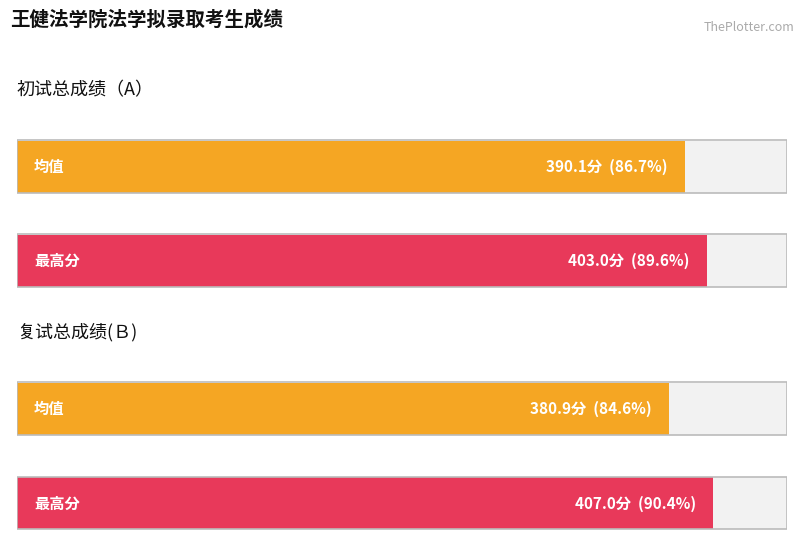

What is the average value of the 初试总成绩（A） series?

390